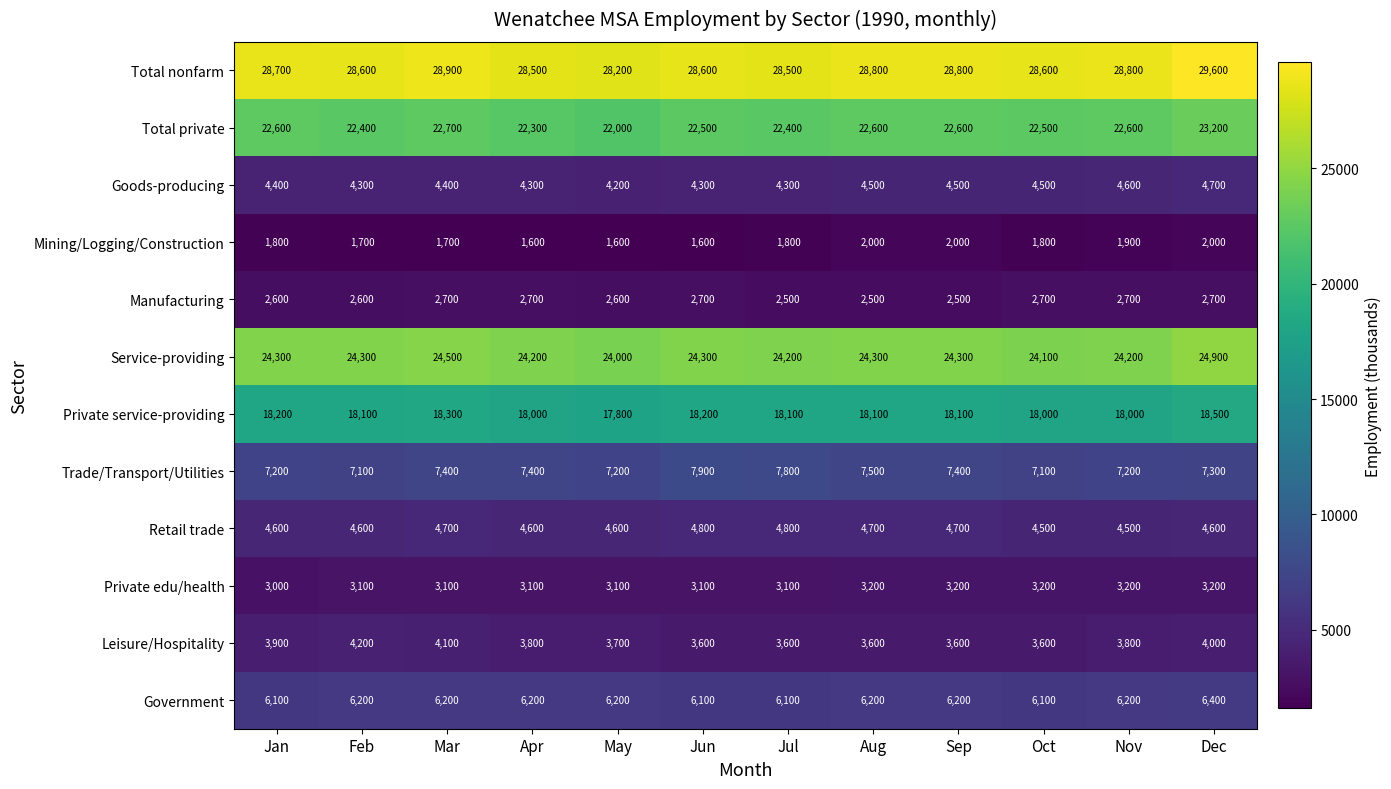

At how many categories does at least one series exceed 17889?

12